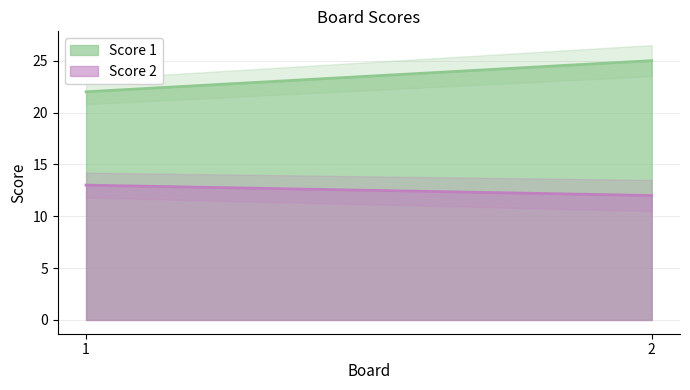

Read the Score 1 value at 2.

25